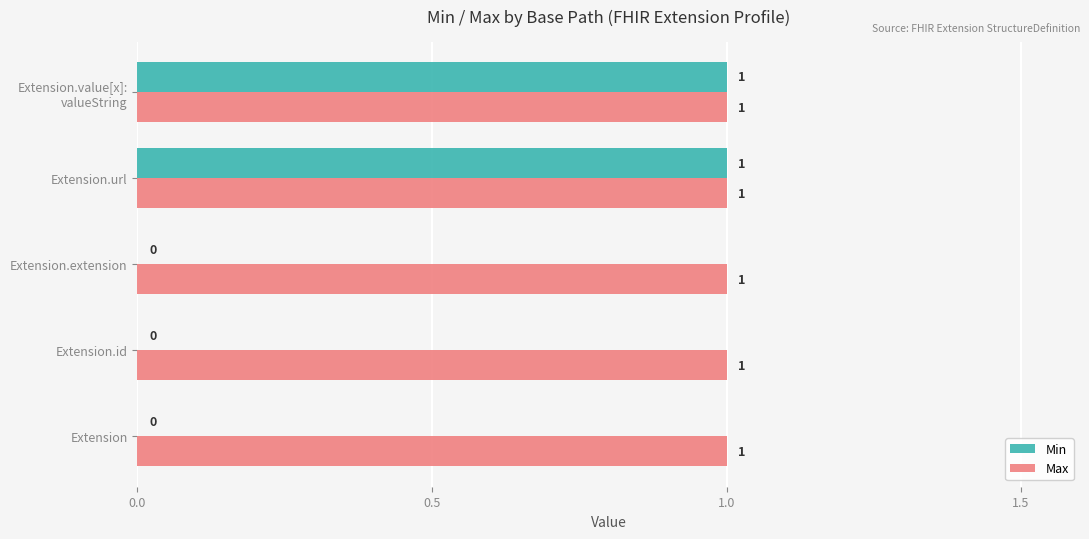

What is the sum of all Max values?

5